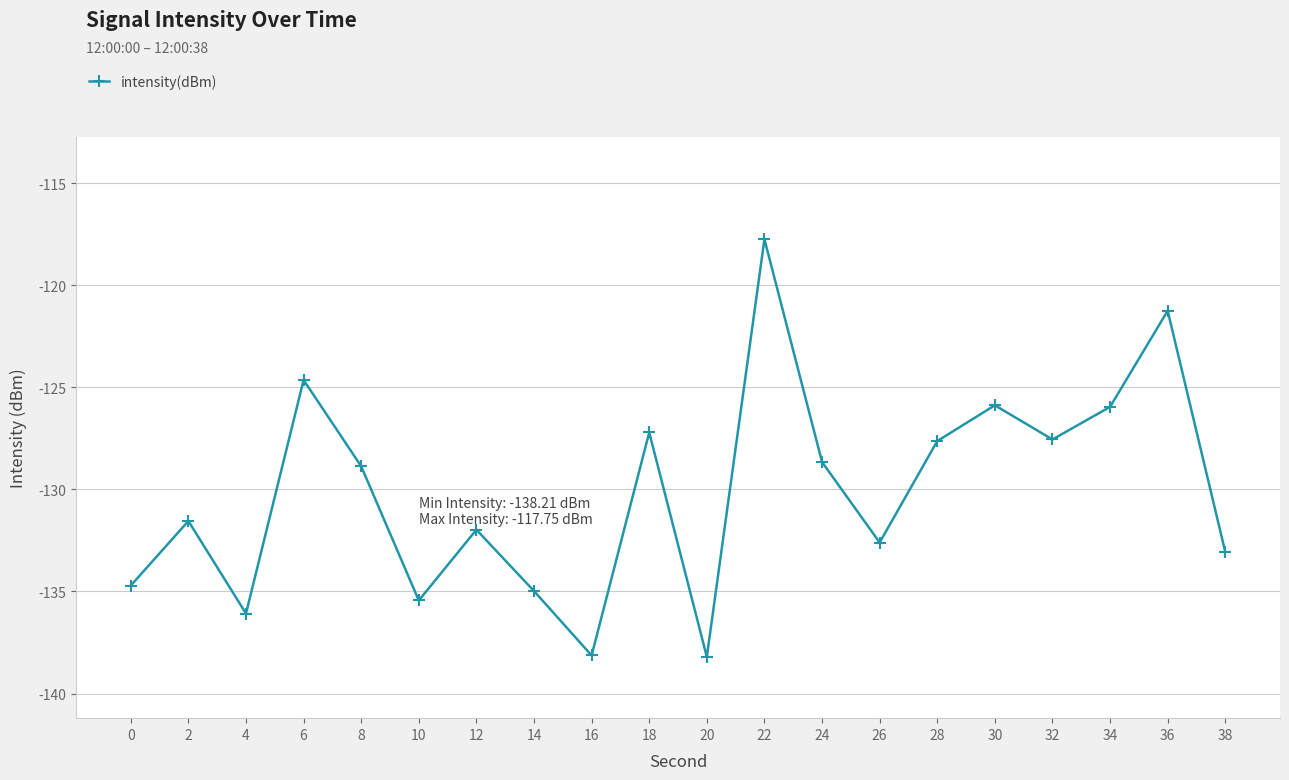

At which category does the chart reach its peak across all series?

22